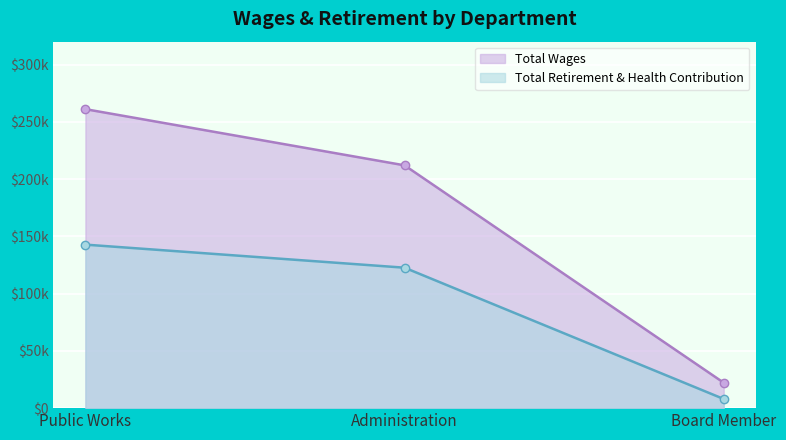

List the series in order of their peak value, highest first.

Total Wages, Total Retirement & Health Contribution